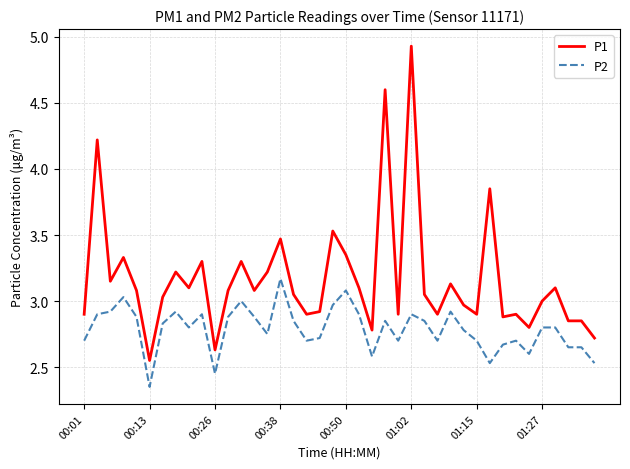

Which series has the largest total across all categories?

P1